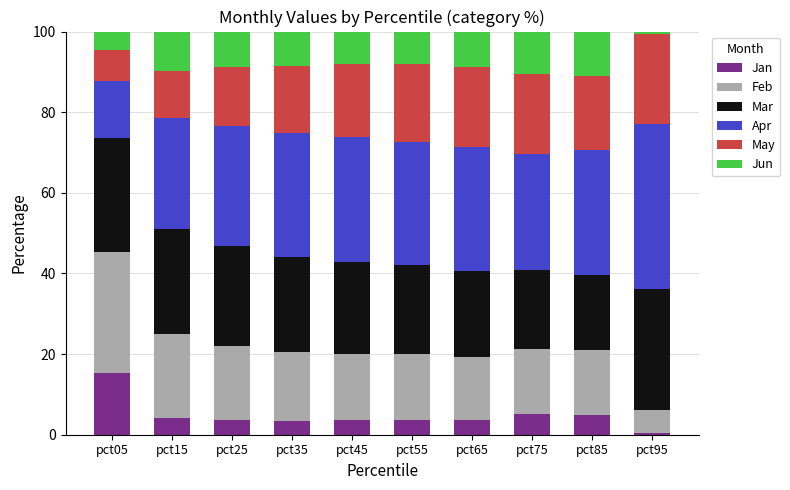

What is the total value across all series at pct35?

100.0